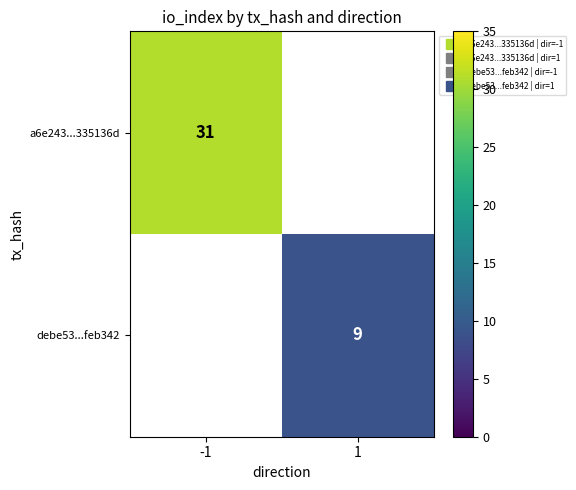

Rank the series at 1 from highest to lowest value.

a6e243...335136d, debe53...feb342